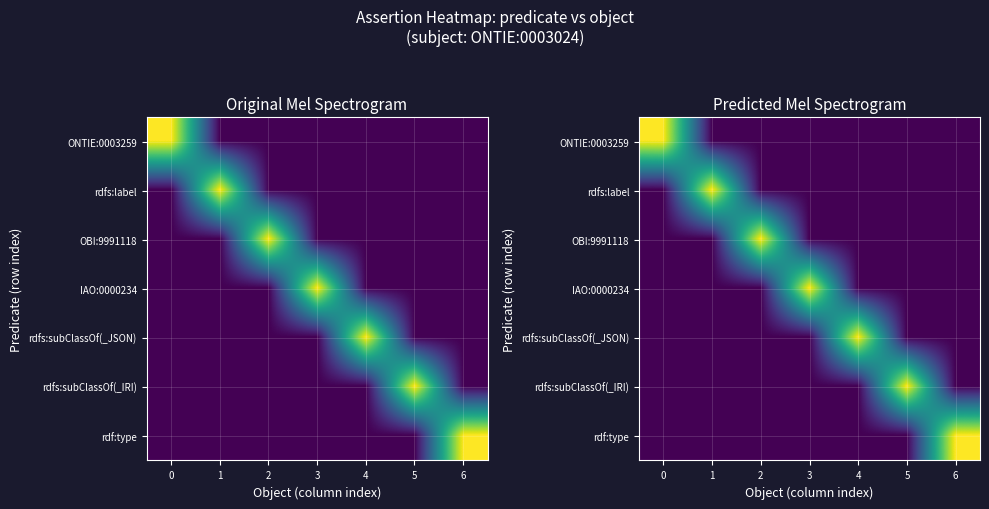

What is the sum of all rdfs:subClassOf(_IRI) values?

1.2